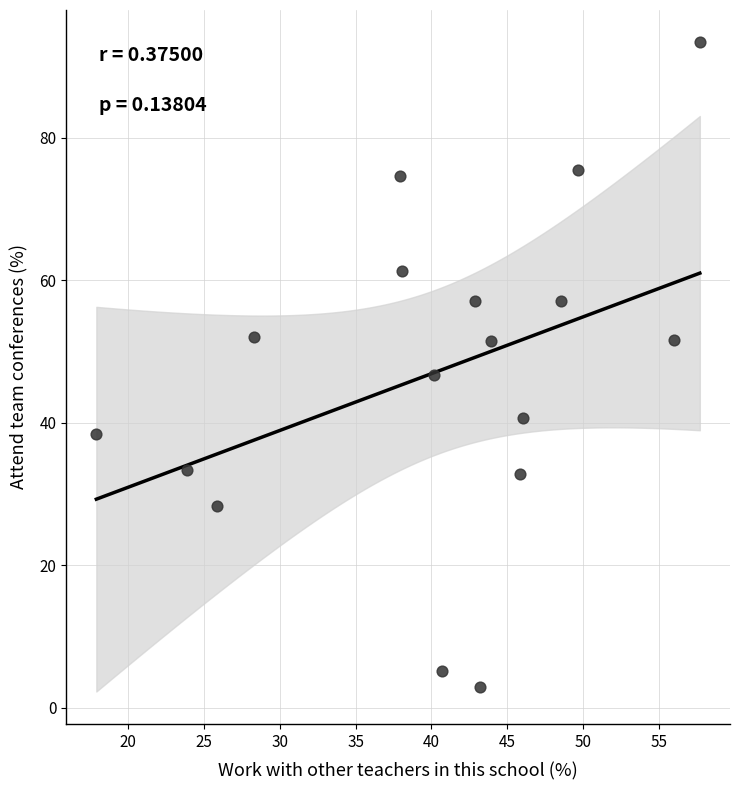

What is the range of X values (max minus min)?

39.7